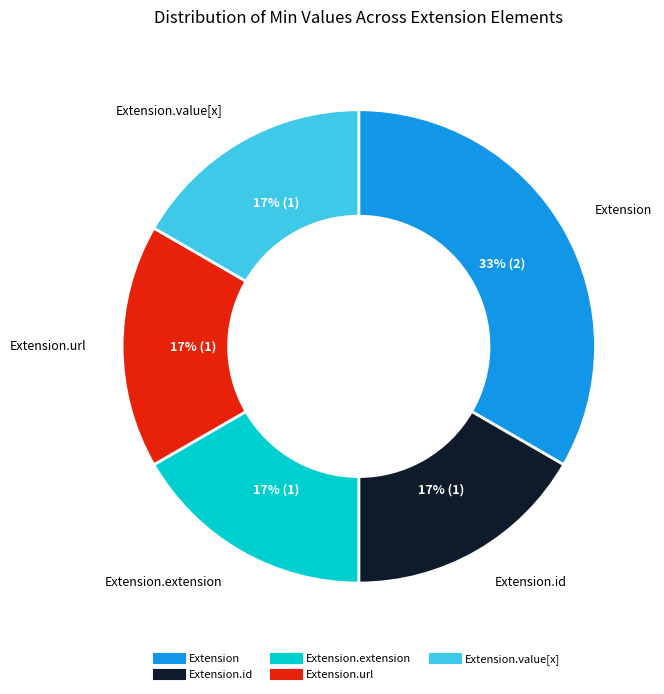

Count the number of slices in the pie.

5